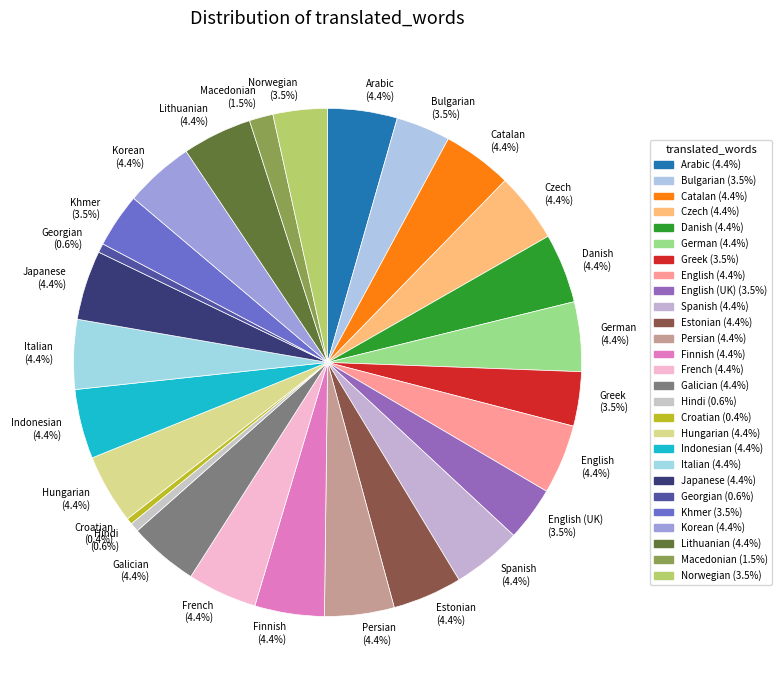

Combined, do Galician and Khmer account for over 50%?

No